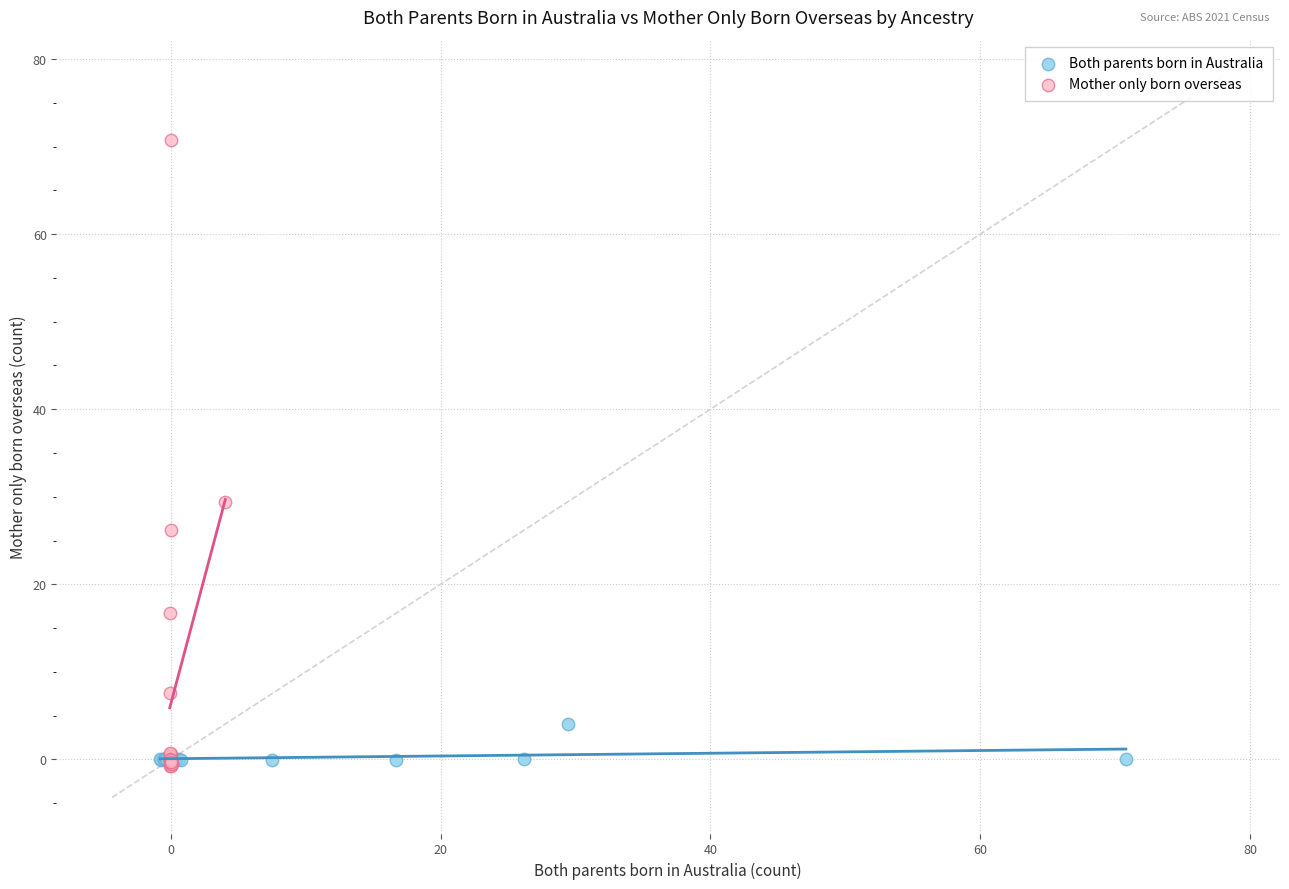

Which series has the largest Y range (max minus min)?

Mother only born overseas